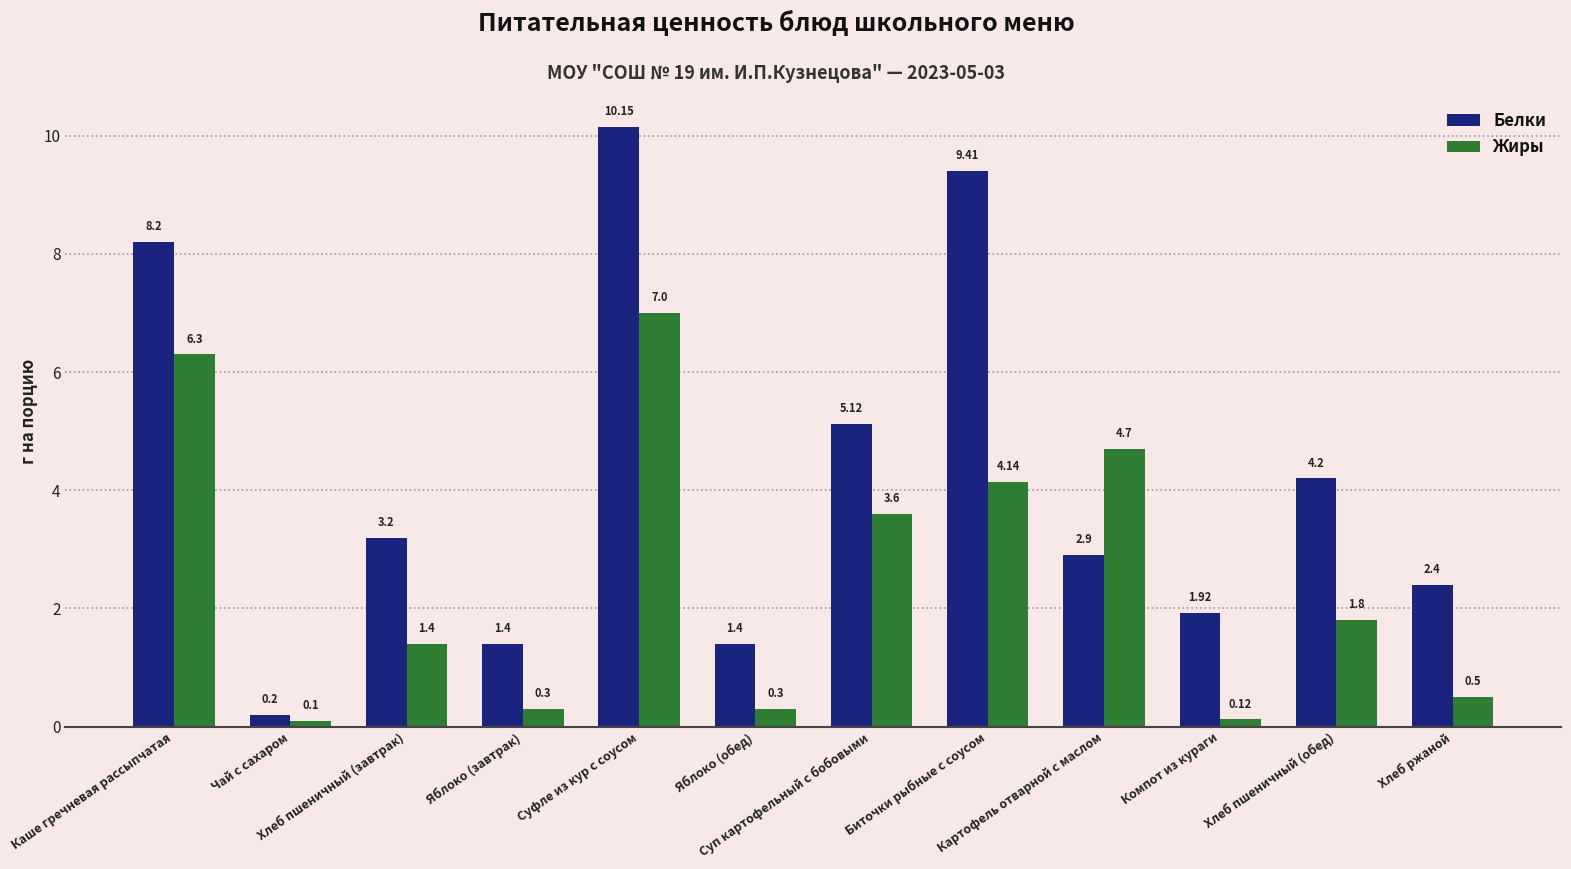

How many groups of bars are there?

12